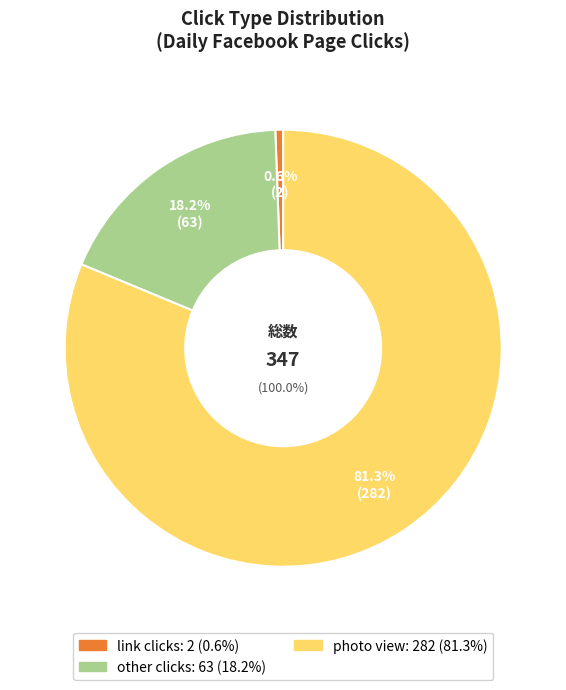

What percentage do video play and photo view together represent?

81.3%